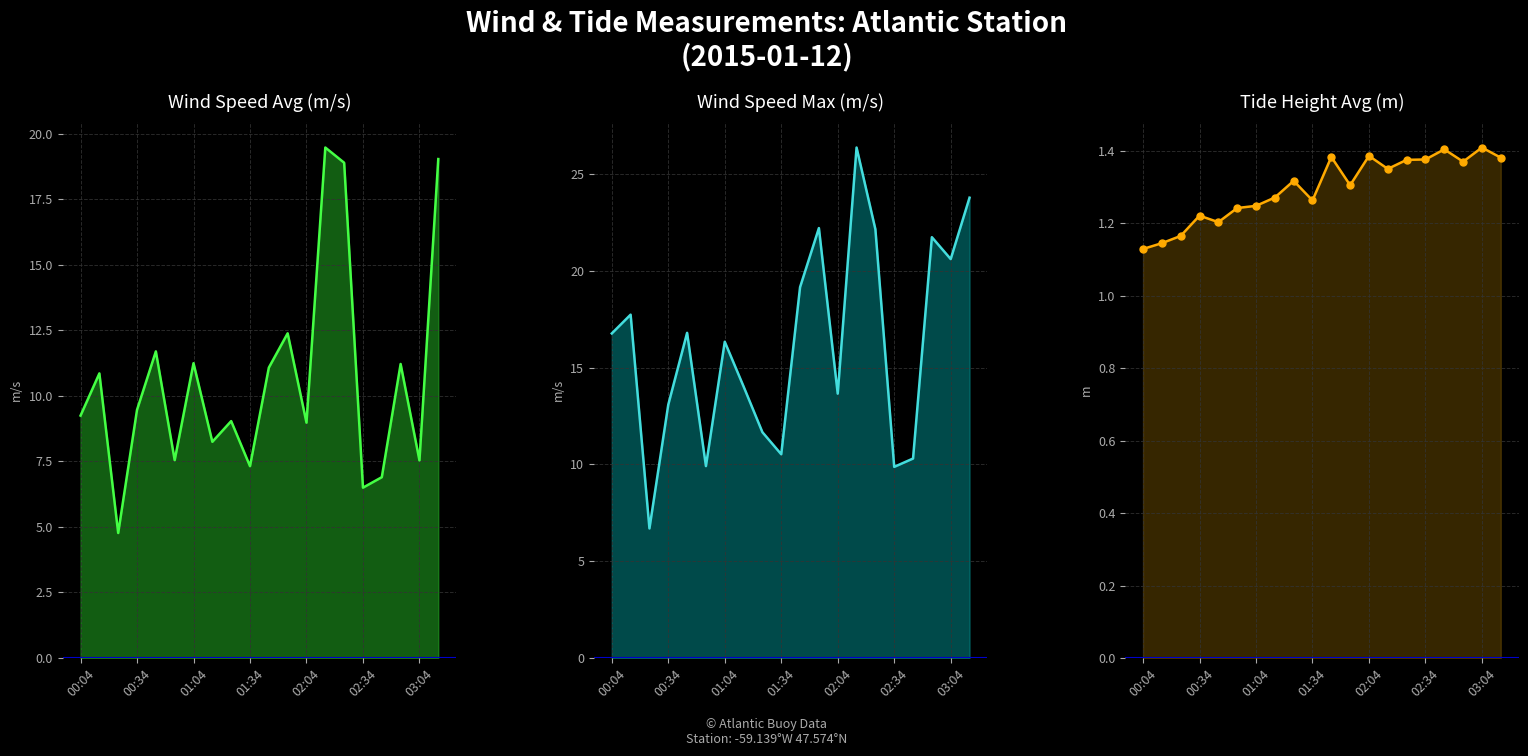

The tide_ht_avg series shows 0.3 at 8. True or false?

False